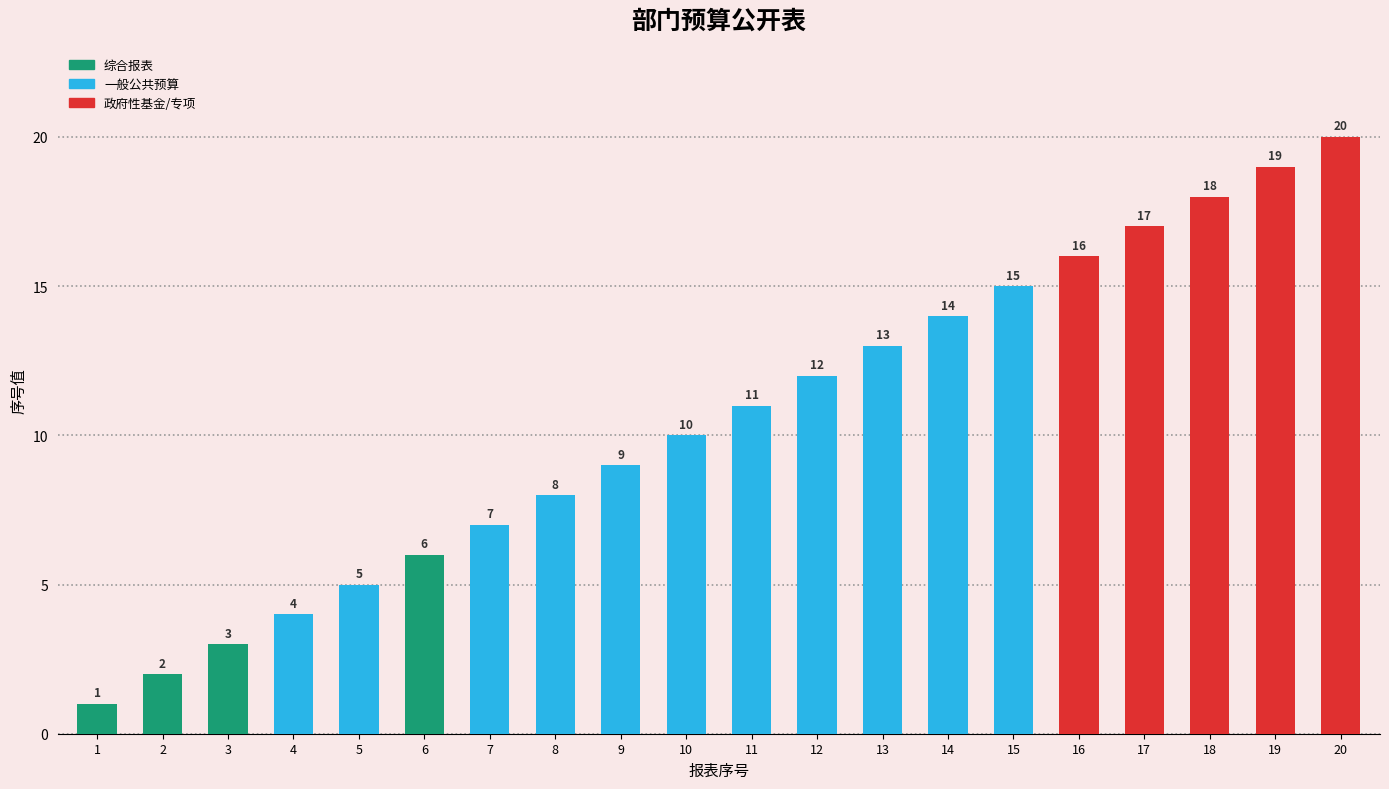

What is the change in value from 4 to 5?

+1